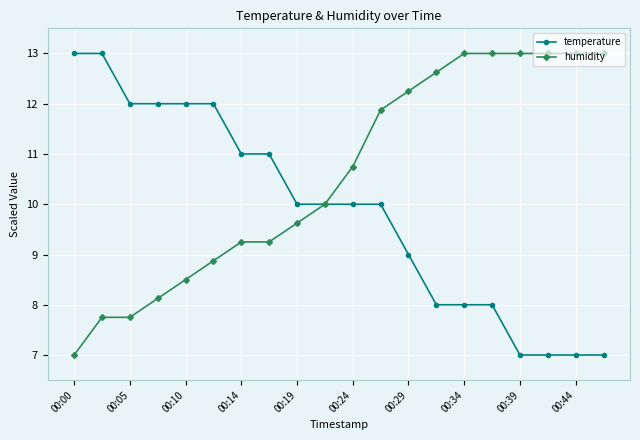

What is the value of the temperature point at the 18th from the left?

7.0